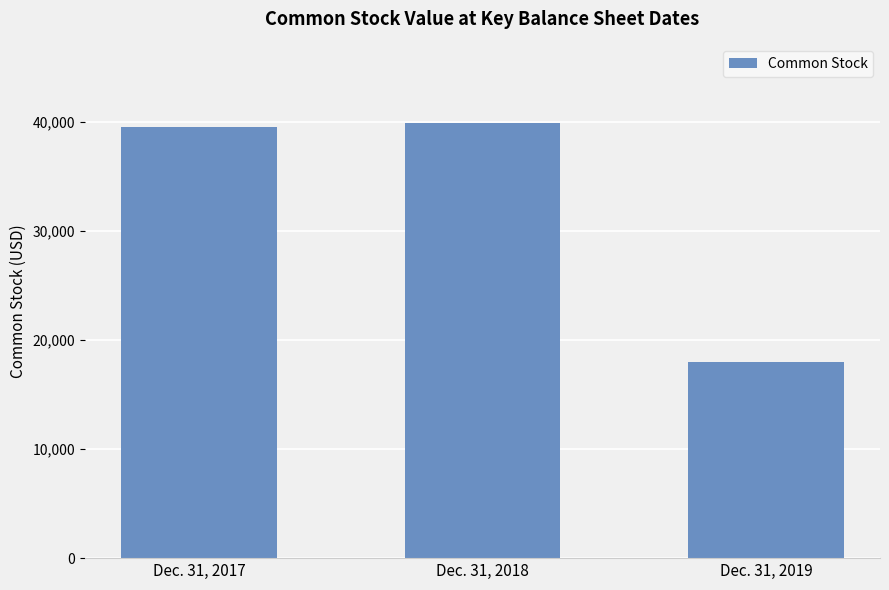

What is the greatest value displayed?

39922